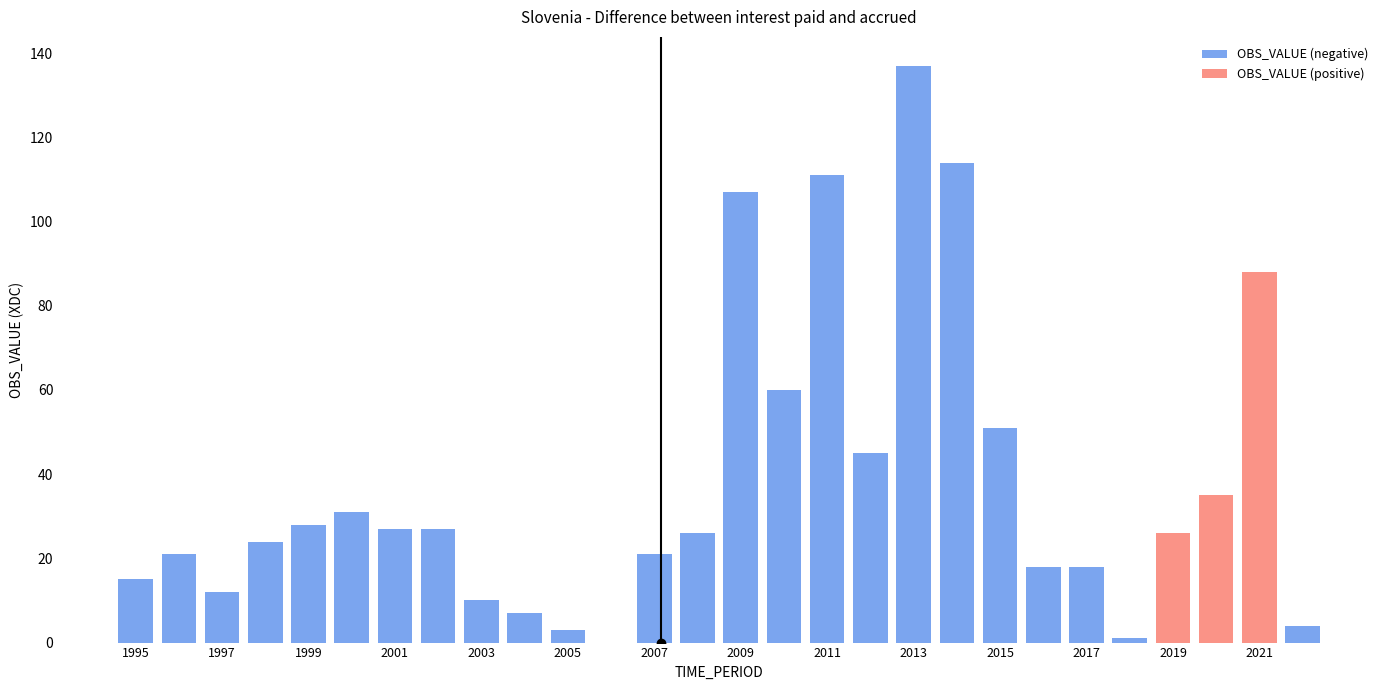

Rank the series by their maximum value, from lowest to highest.

OBS_VALUE (positive), OBS_VALUE (negative)